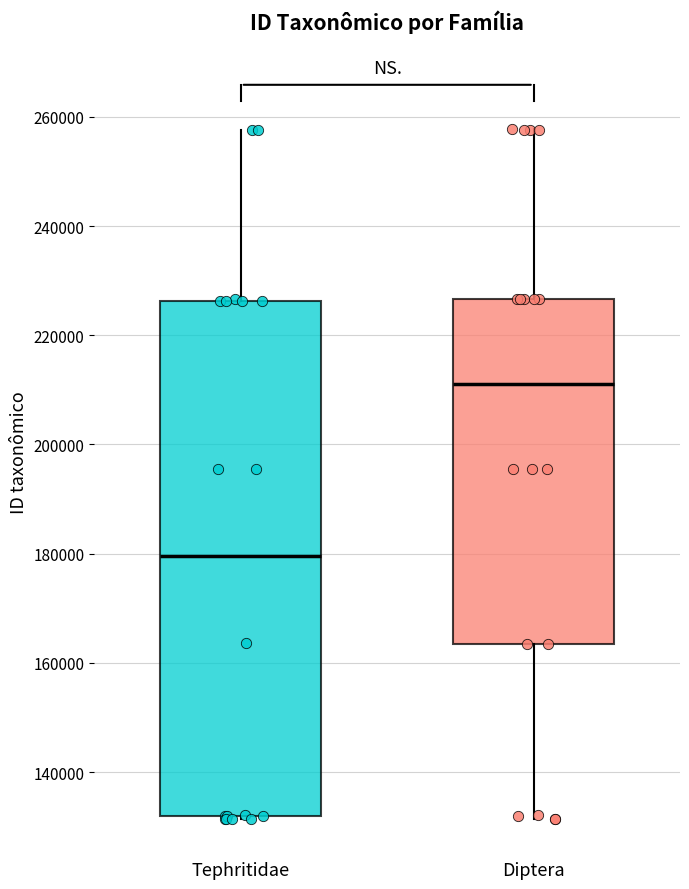

Which box is the tallest, from its lower edge to its upper edge?

Tephritidae